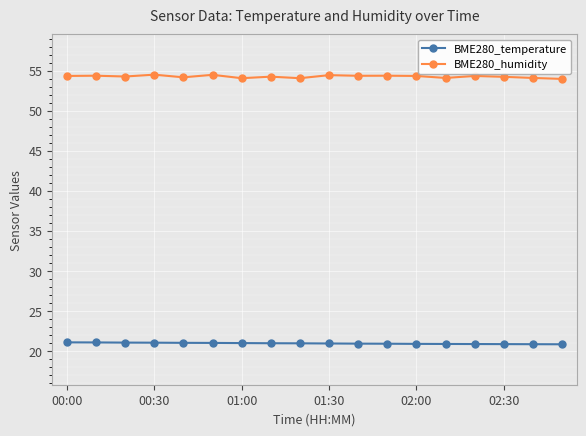

What is the minimum value shown in the chart?

20.8